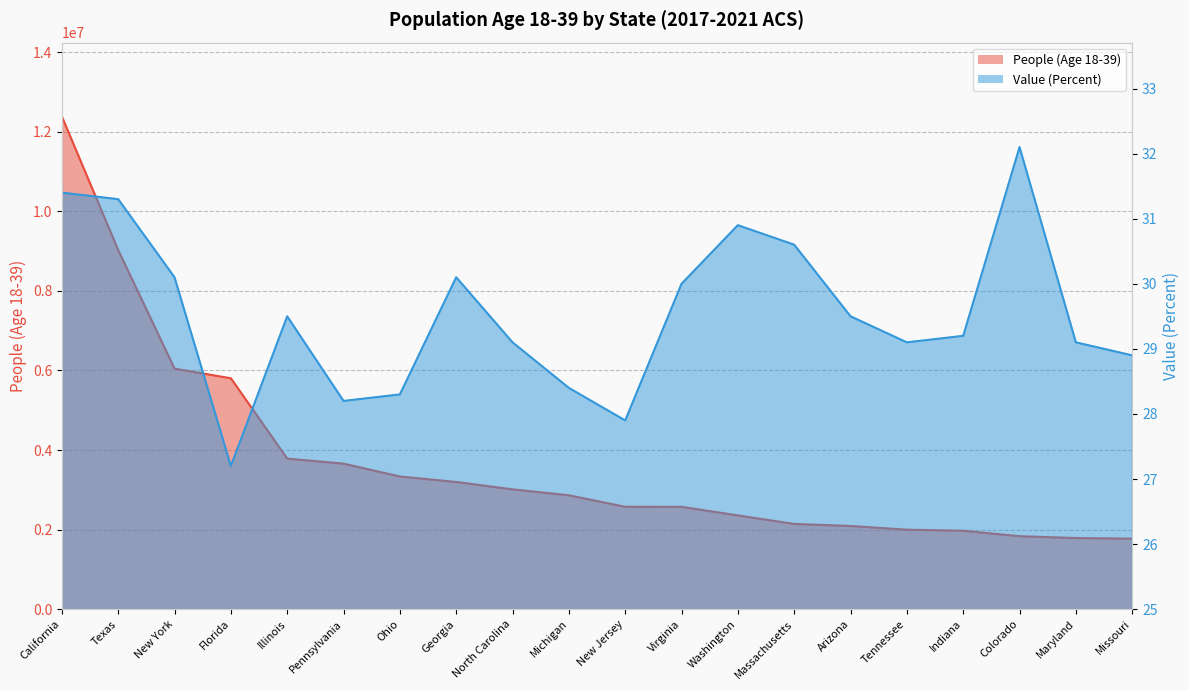

At which label does Value (Percent) first exceed 29?

California